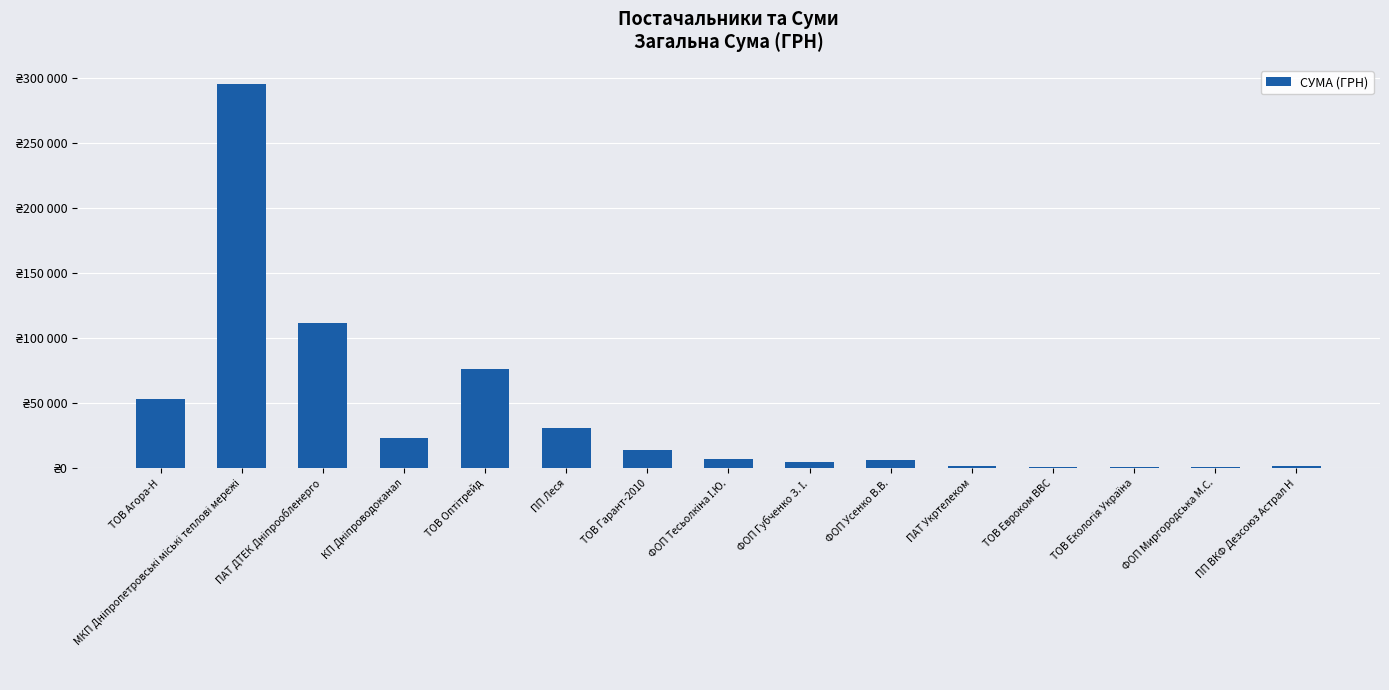

Are the bars horizontal?

No